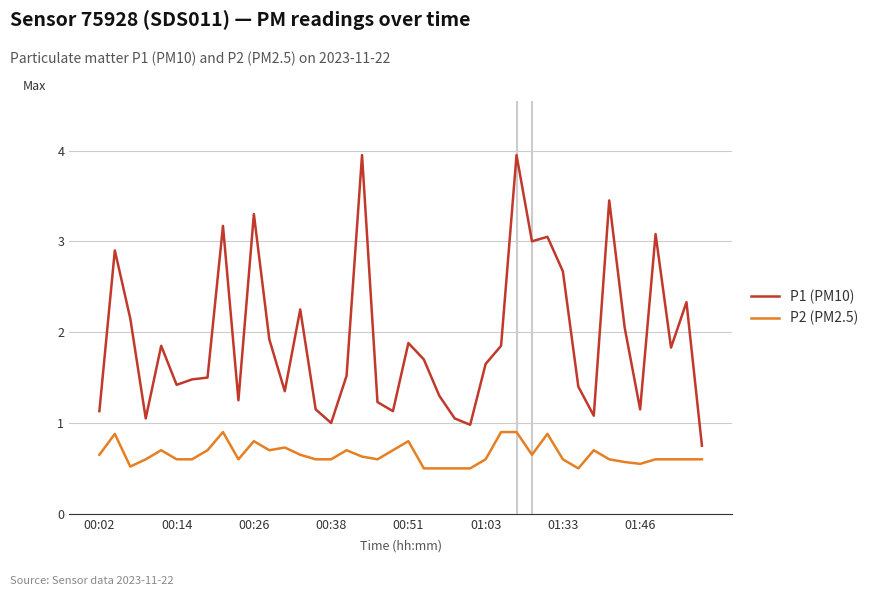

Which series has the largest range (max minus min)?

P1 (PM10)